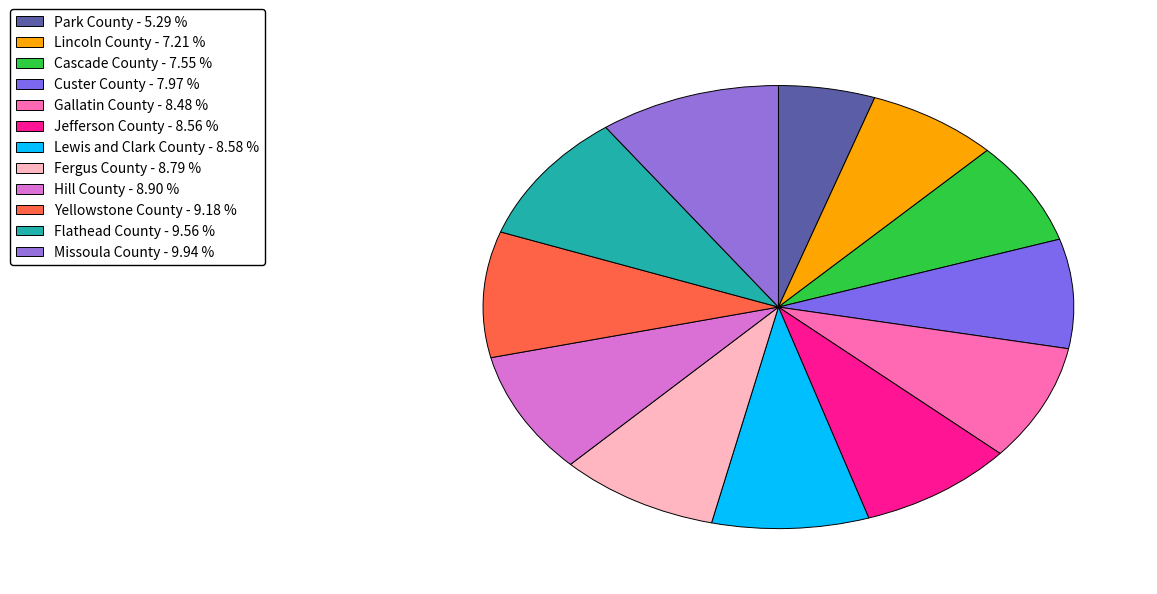

How much of the chart is everything except Park County?

94.7%